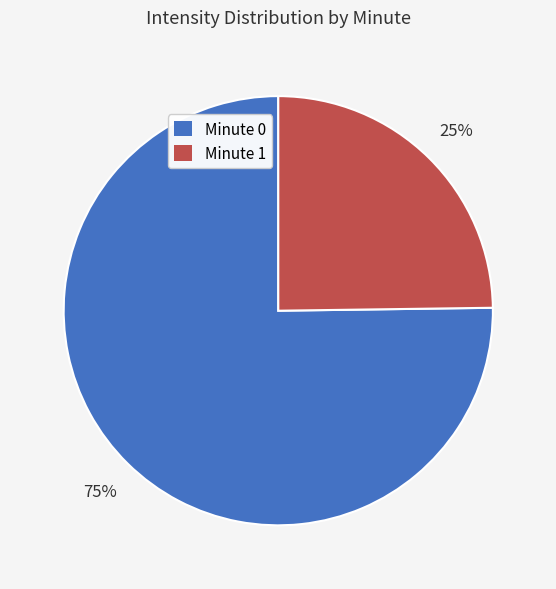

Combined, do Minute 1 and Minute 0 account for over 50%?

Yes